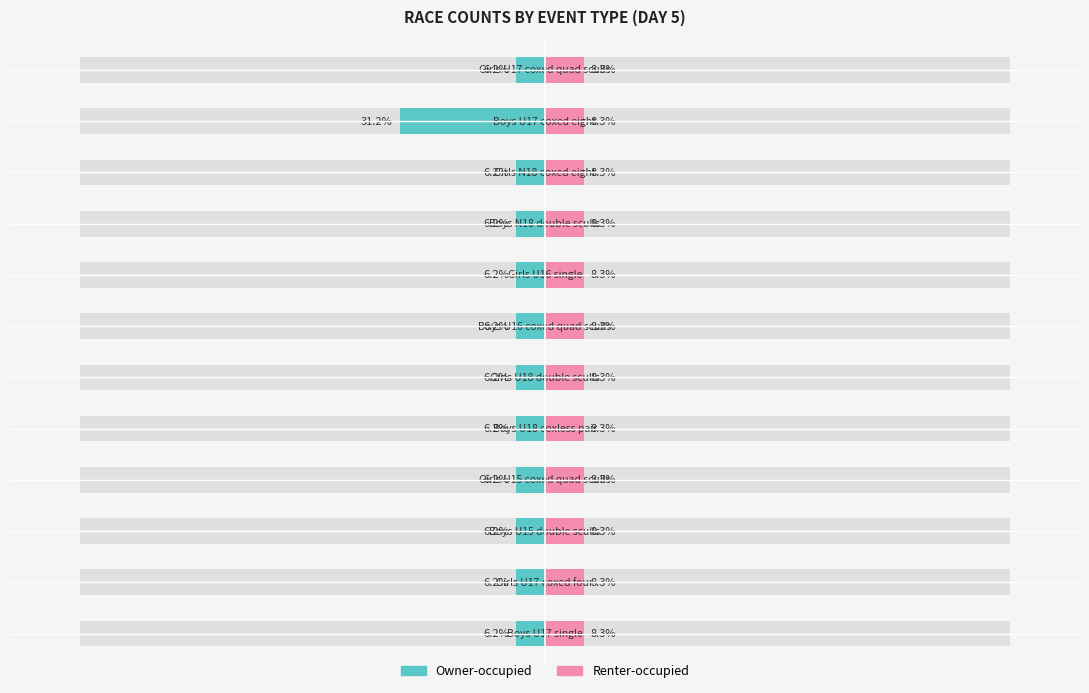

Rank the categories by Renter-occupied value from lowest to highest.

0, 1, 2, 3, 4, 5, 6, 7, 8, 9, 10, 11